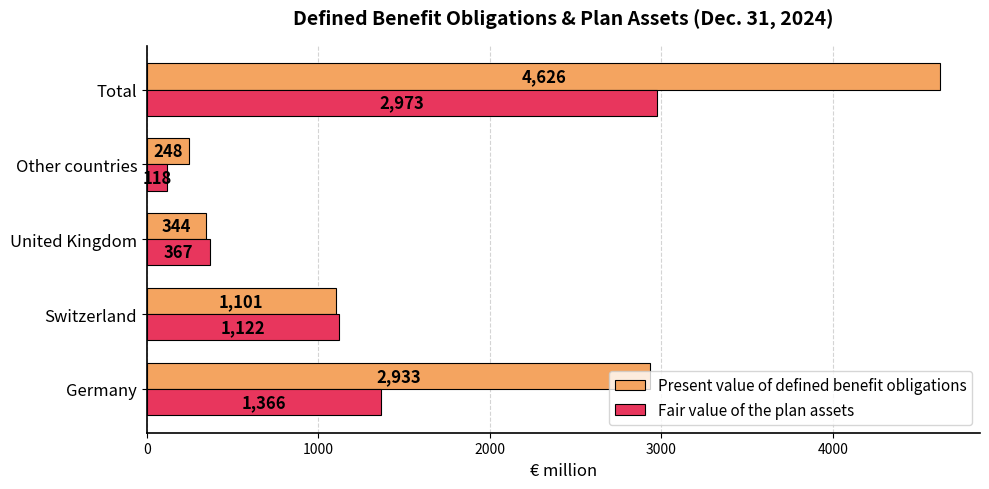

Which series has the largest total across all categories?

Present value of defined benefit obligations